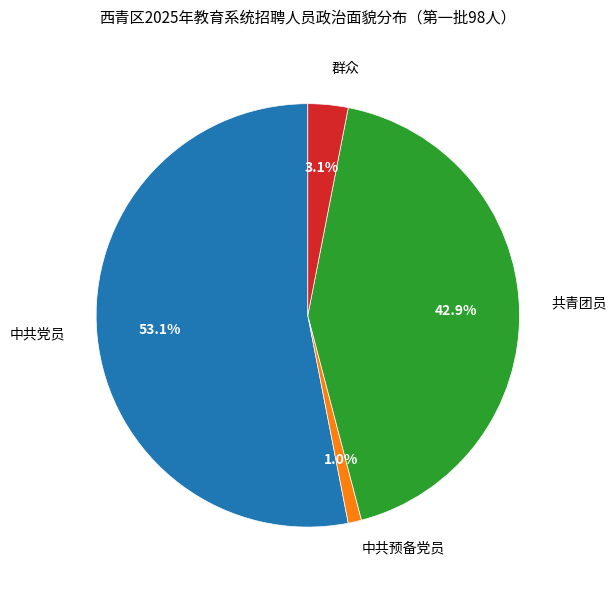

Which has a higher value, 共青团员 or 中共党员?

中共党员